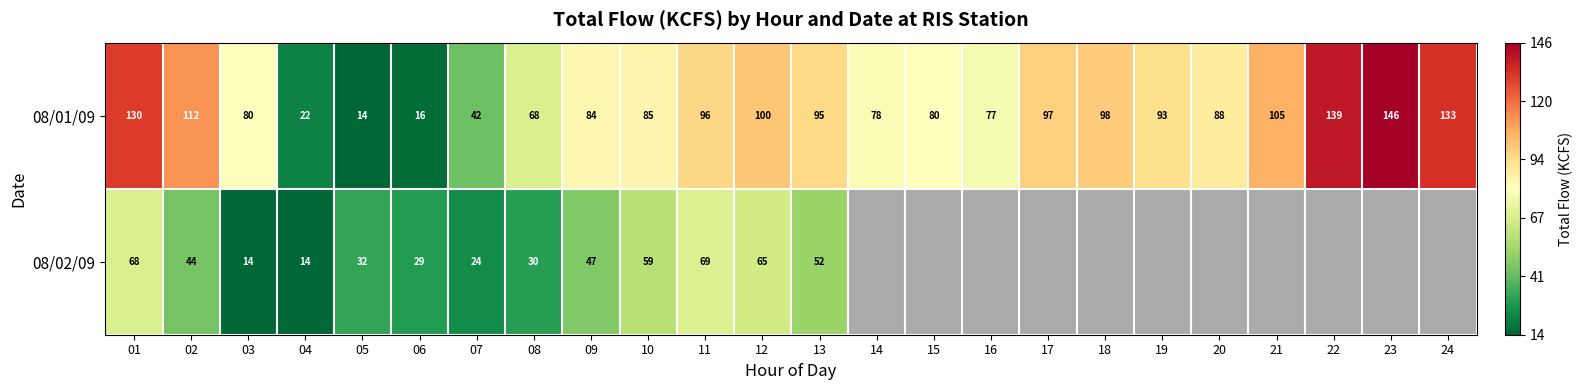

How many values in the 08/01/09 series are below 93?

12